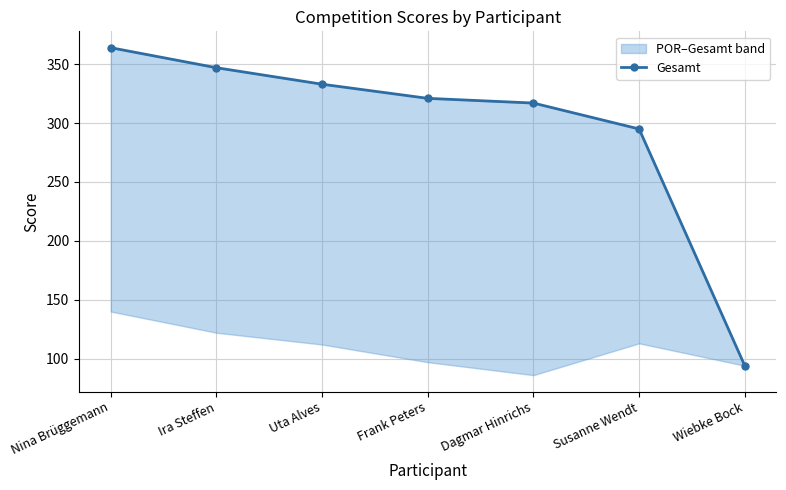

Which category has the highest value across all series?

Nina Brüggemann